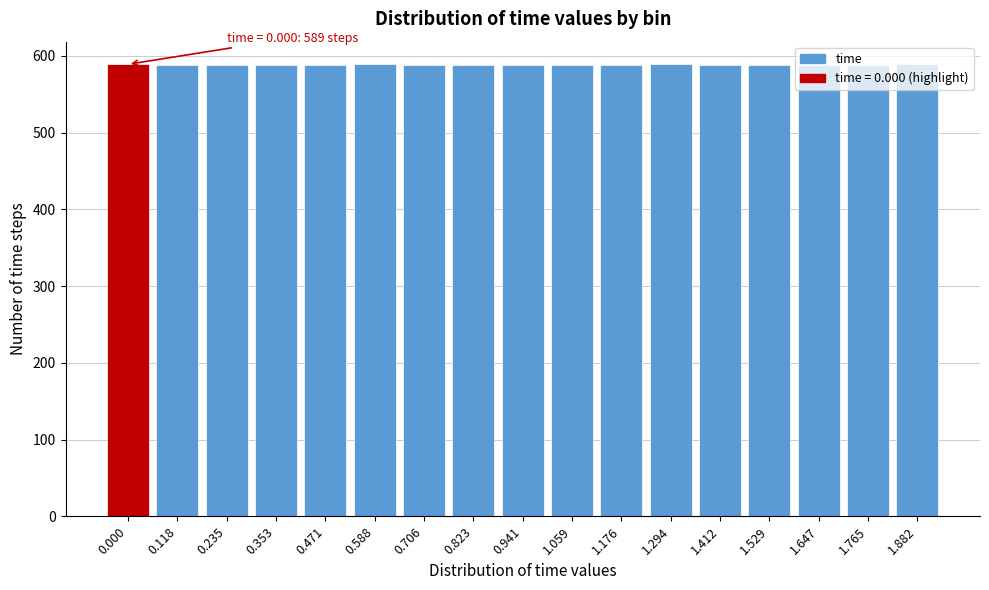

What is the smallest value displayed?

588